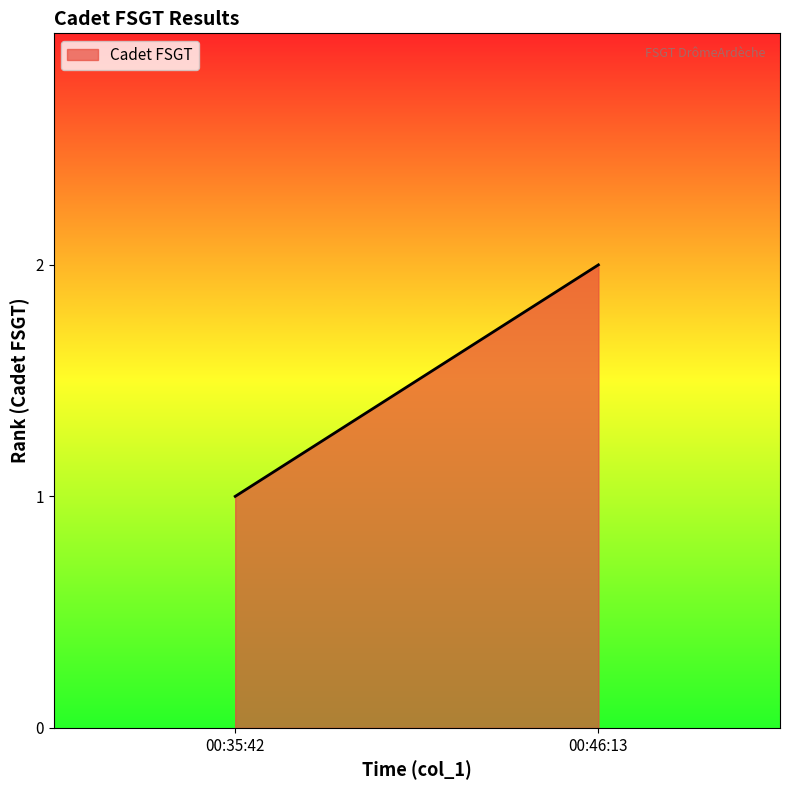

What is the approximate value at 00:46:13?

2